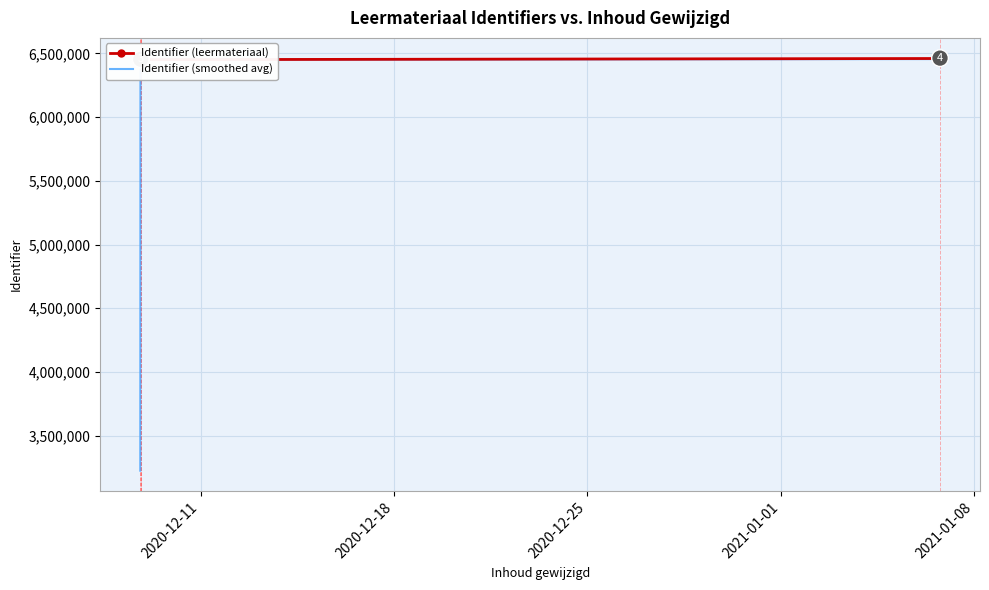

True or false: Identifier (leermateriaal) has a value of 10421604.9 at 5.

False